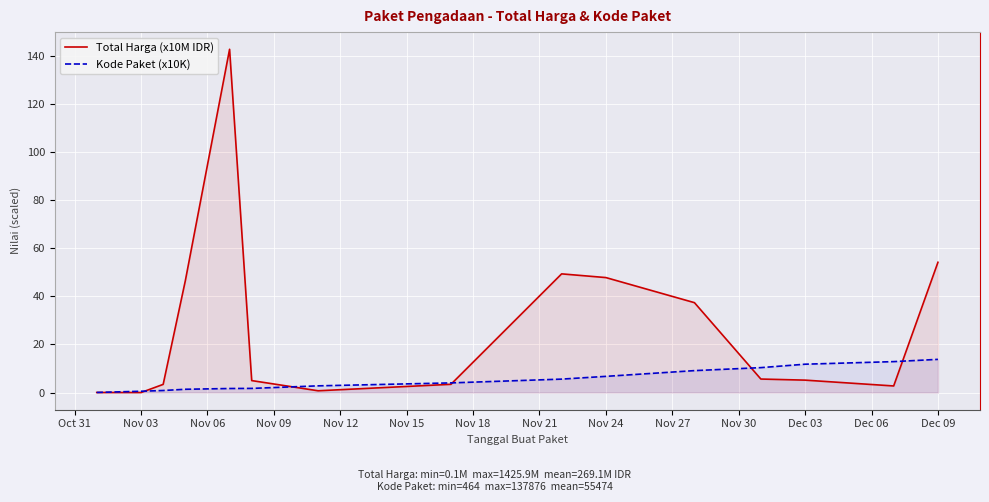

Which series has the largest total across all categories?

Total Harga (x10M IDR)